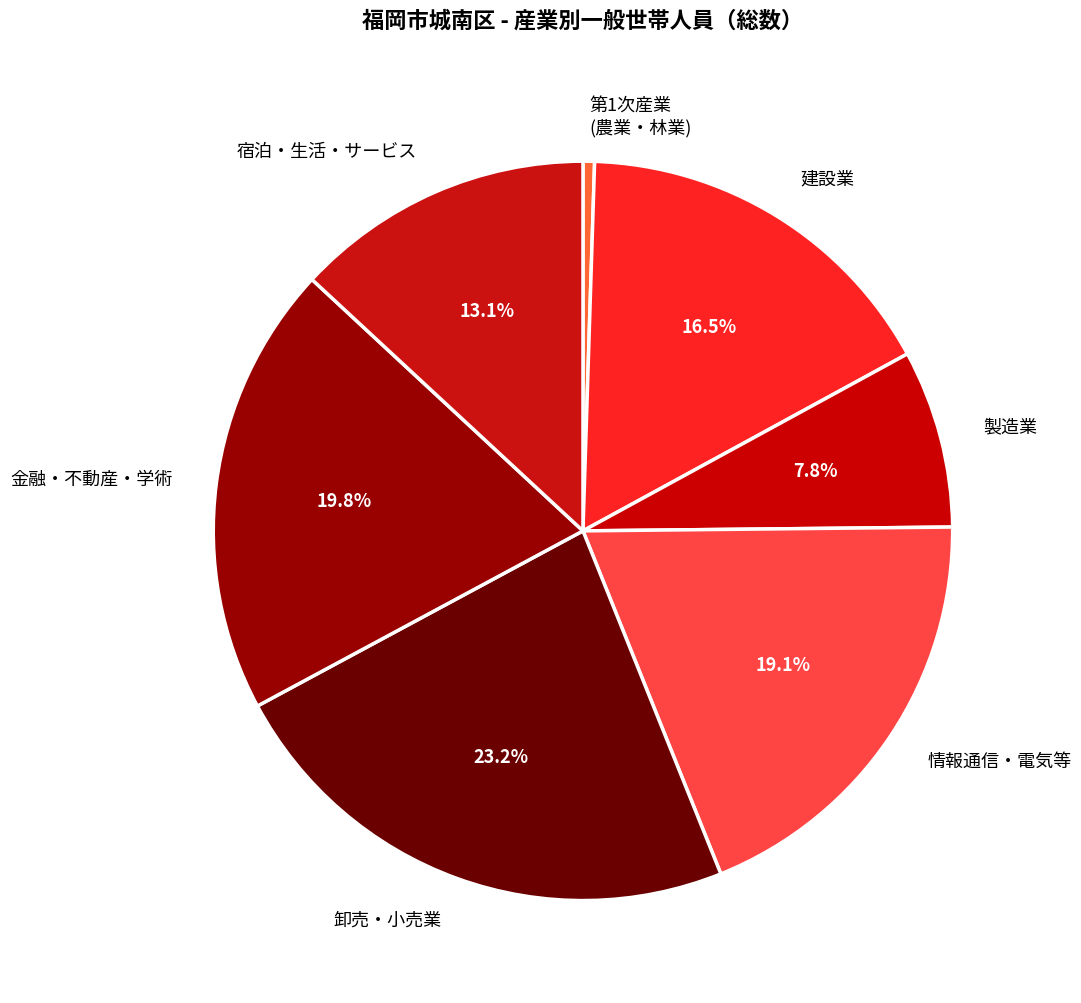

Do 卸売・小売業 and 製造業 together represent more than half of the pie?

No